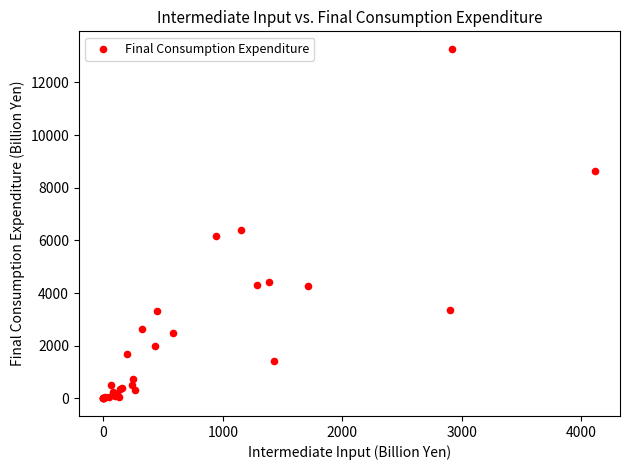

What Y value in the scatter plot is closest to 6636?

6395.9